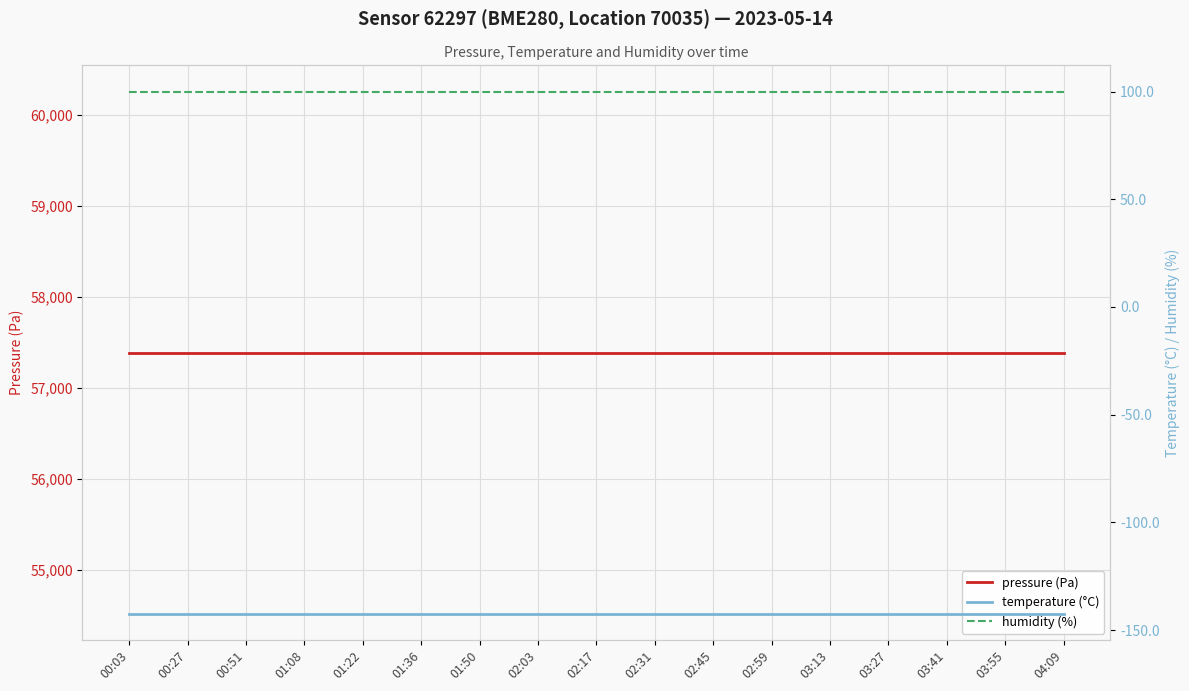

What is the label of the 4th point from the right?

03:27